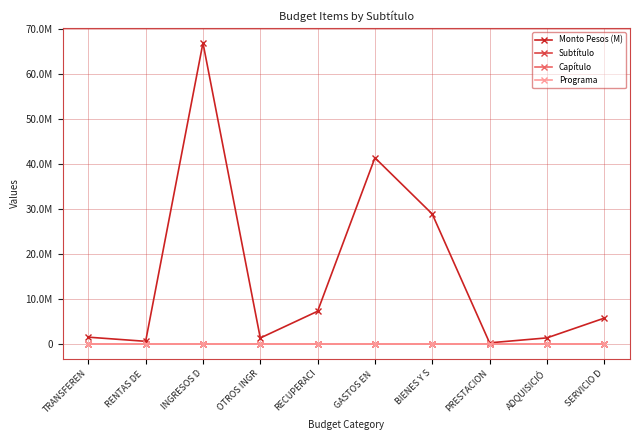

What is the label of the 3rd point from the left?

INGRESOS D